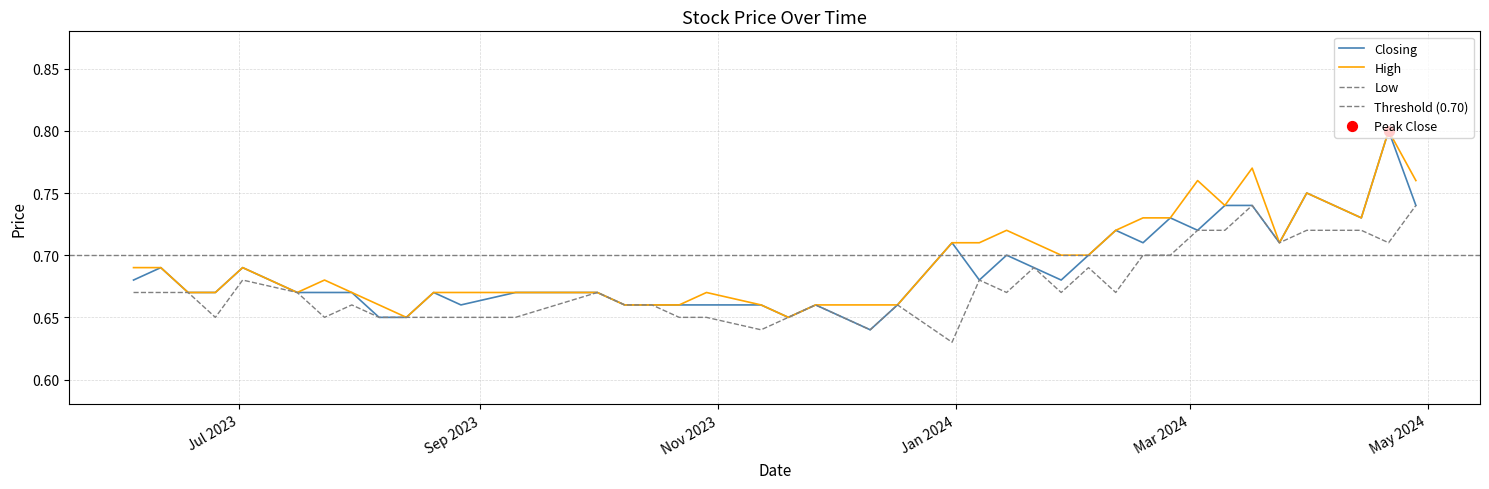

Which series reaches the maximum Y coordinate?

Closing